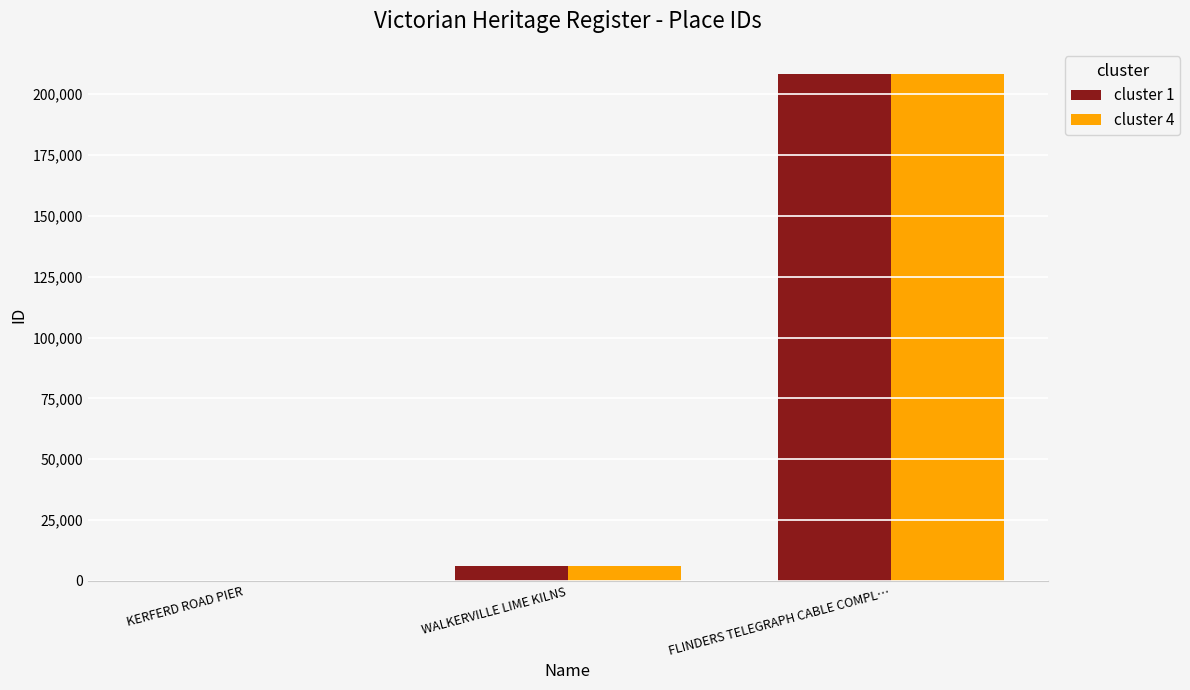

At which category is the sum across all series the highest?

FLINDERS TELEGRAPH CABLE COMPL…